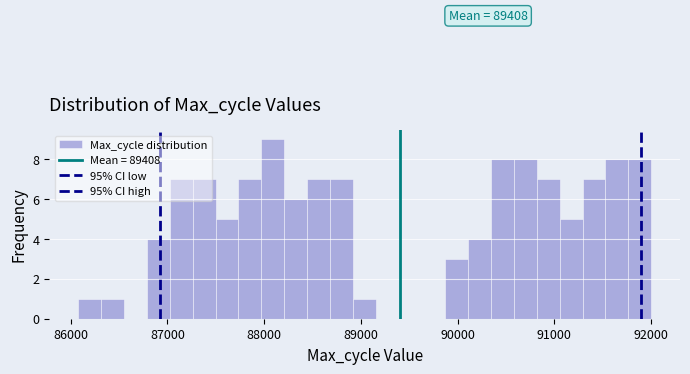

Read against the x-axis, roughly where is the centre of the tallest bar?

88100